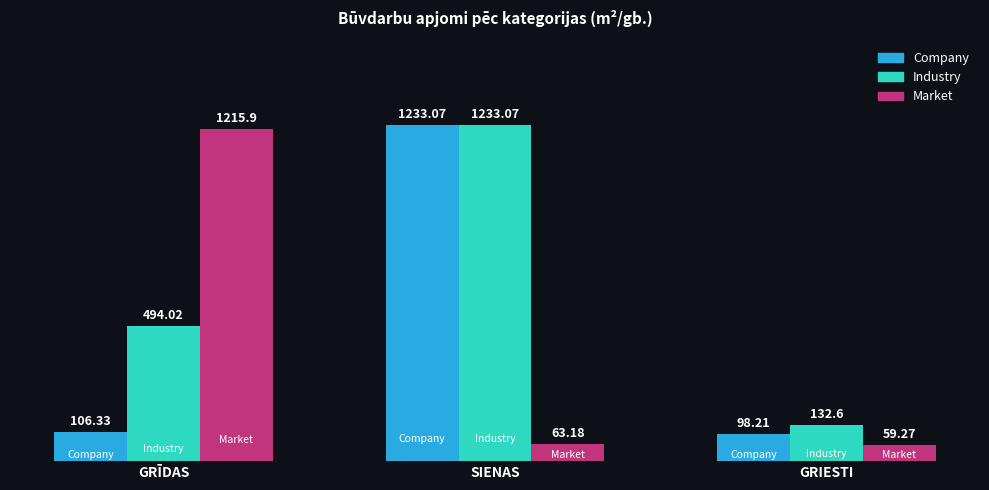

What is the difference between the maximum and second lowest values in the Market series?

1152.7